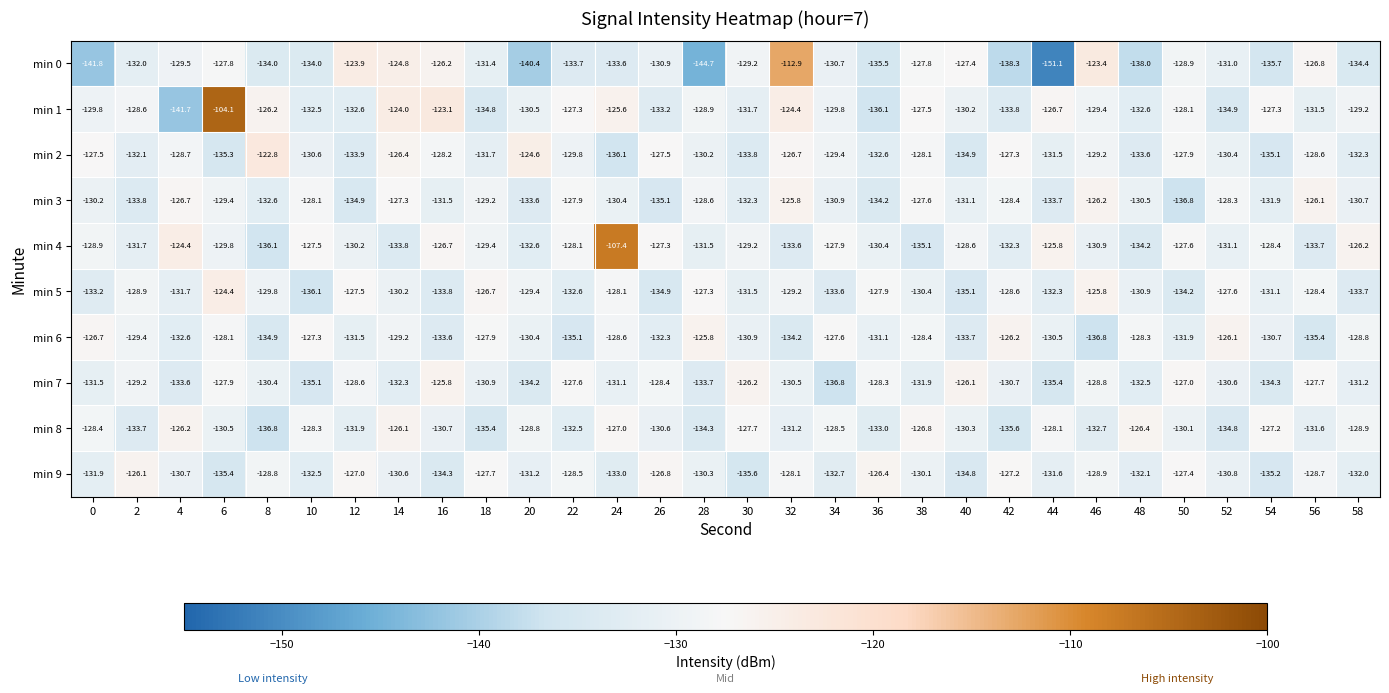

What is the sum of all min 2 values?

-3906.8